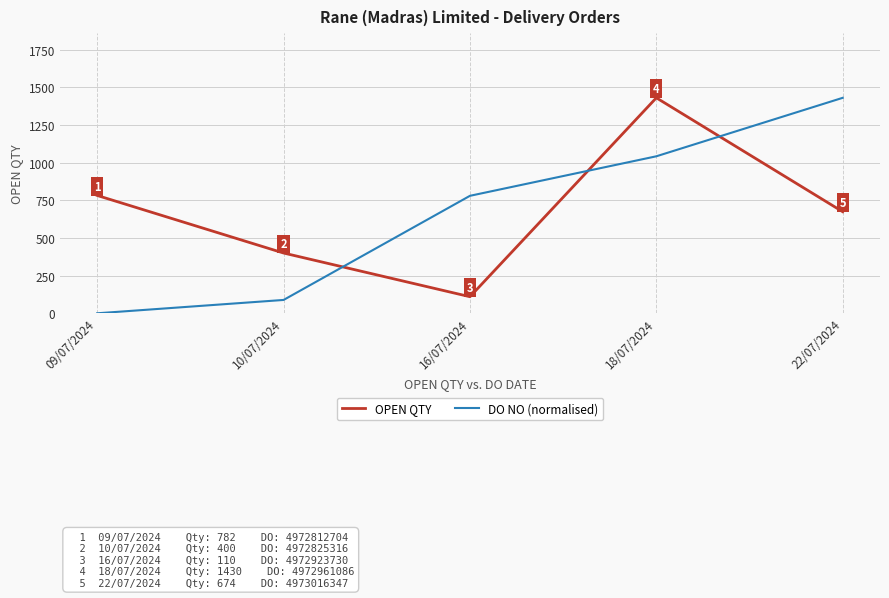

What are all the series names shown in the legend?

OPEN QTY, DO NO (normalised)